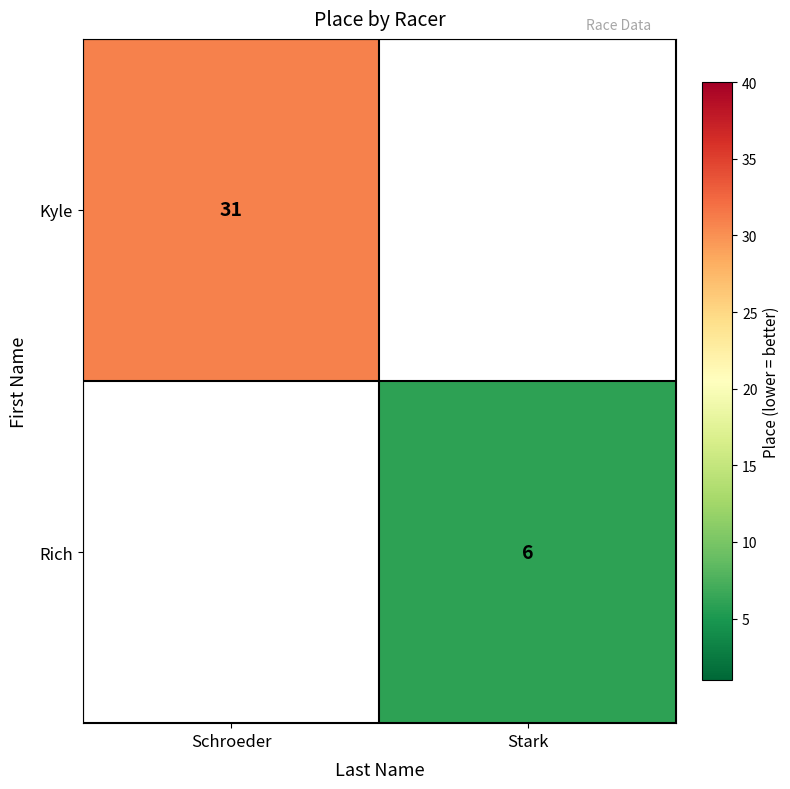

Is it true that Kyle equals 6 at Schroeder?

False